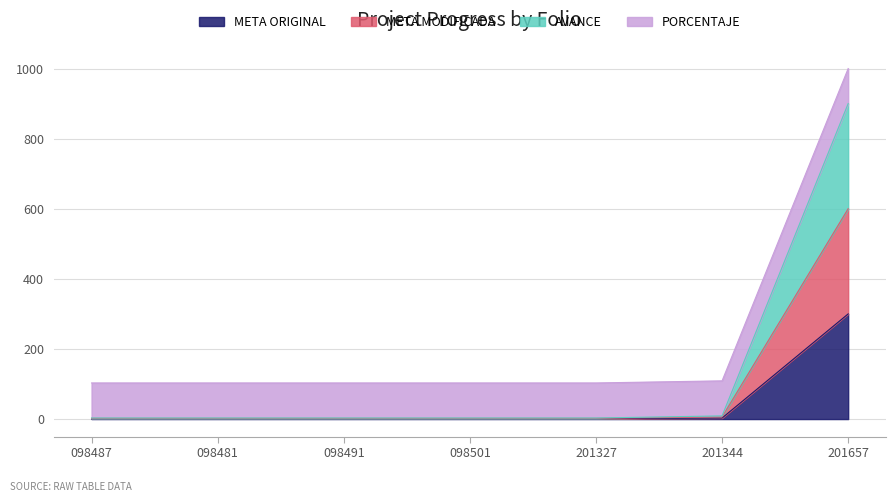

Does the chart have visible grid lines?

Yes